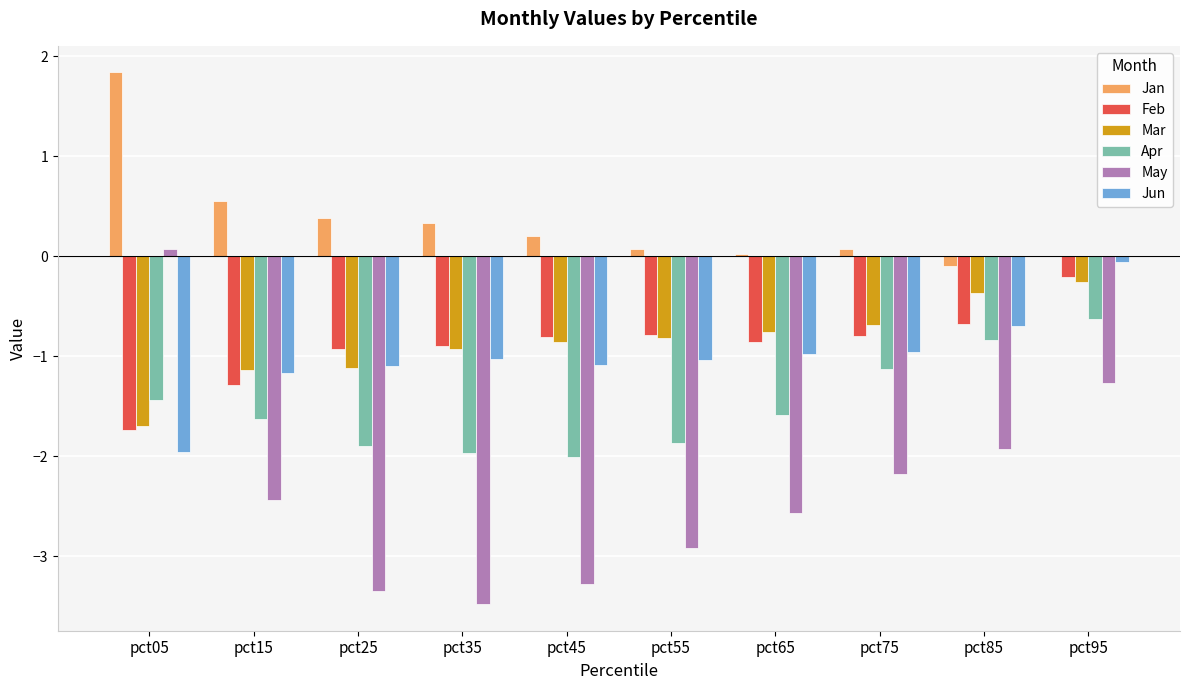

At which category is the sum across all series the highest?

pct95